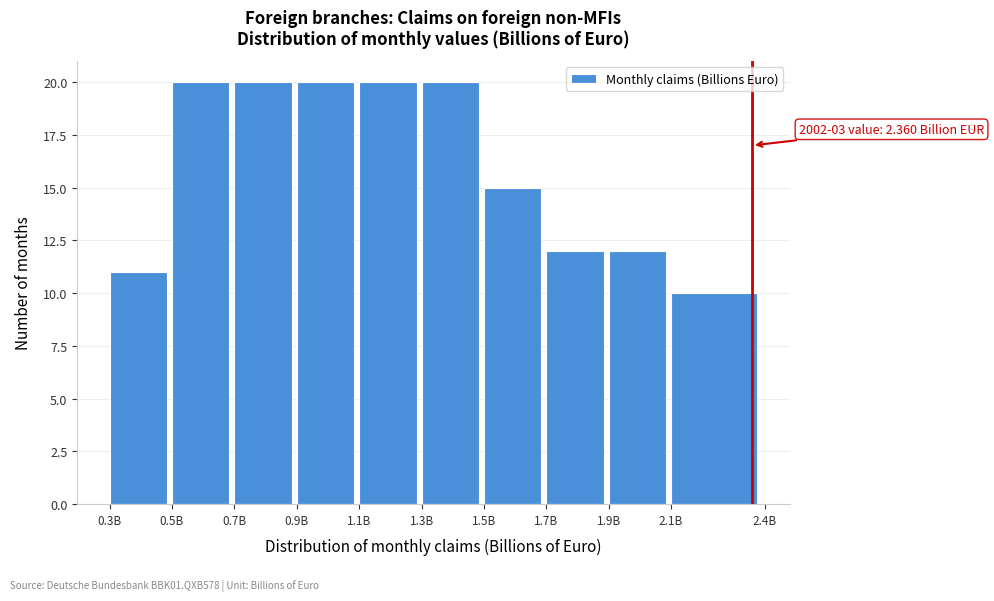

Reading left to right, what are all the values shown in this chart?

0.3B=11	0.5B=20	0.7B=20	0.9B=20	1.1B=20	1.3B=20	1.5B=15	1.7B=12	1.9B=12	2.1B=10